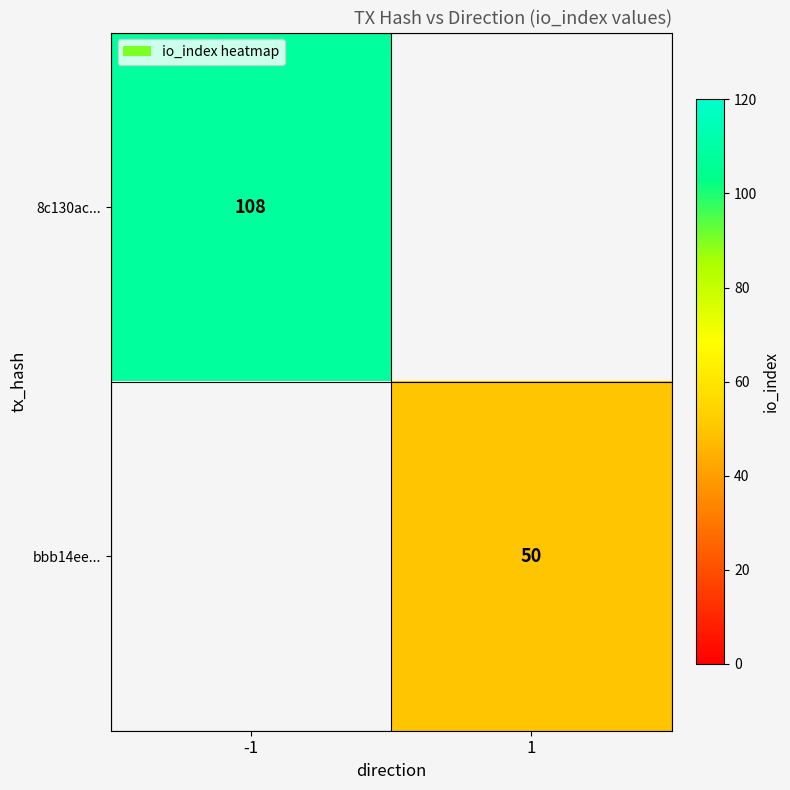

True or false: 8c130ac... has a value of 108 at -1.

True